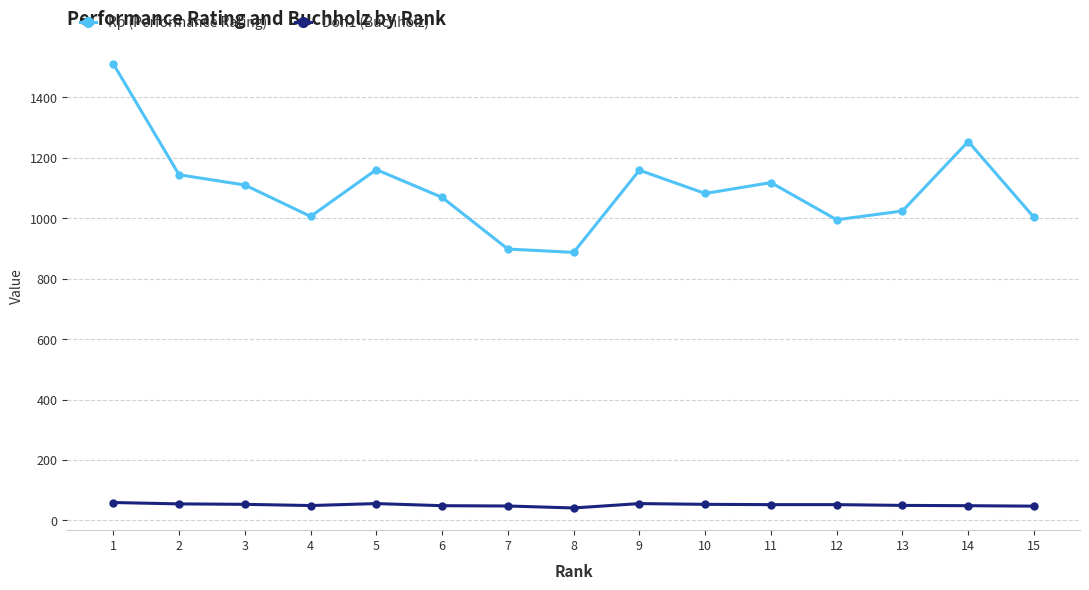

How many series are shown in this chart?

2